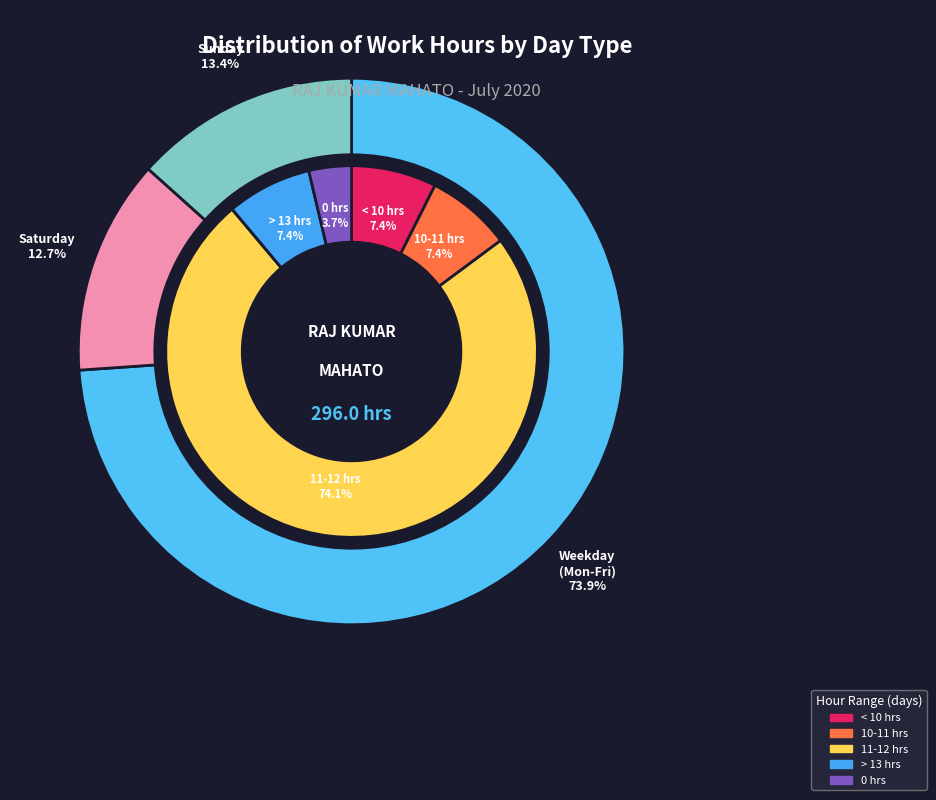

Does 22 account for over 50% of the chart?

No